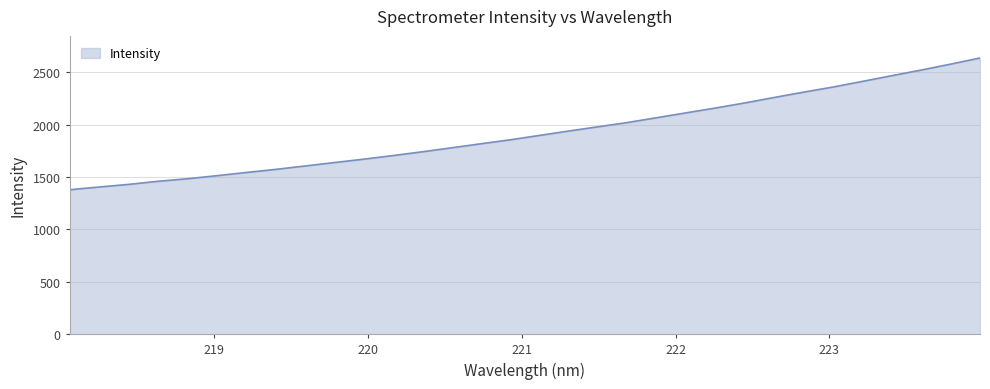

What is the smallest value displayed?

1378.4